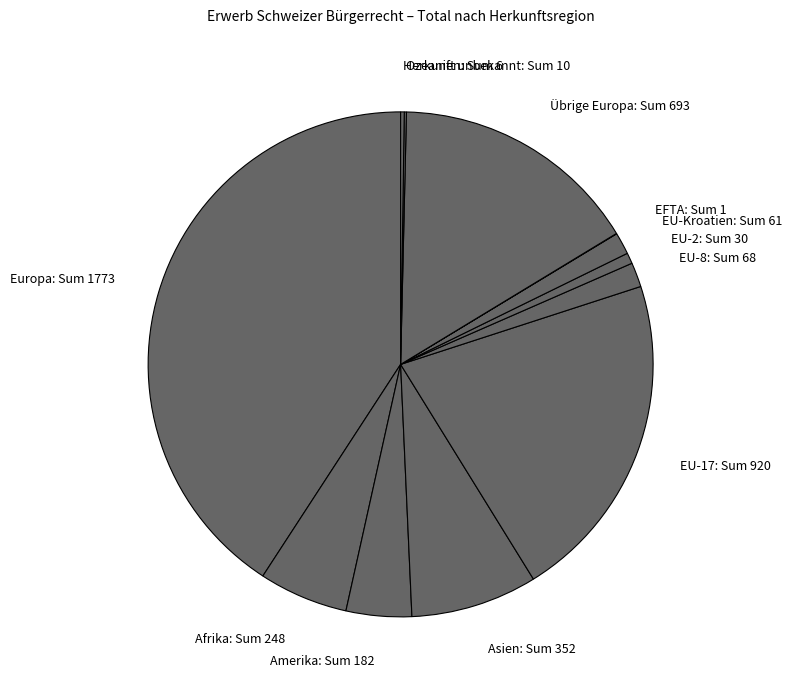

Approximately how many times larger is the value at EU-8 compared to Afrika?

0.3